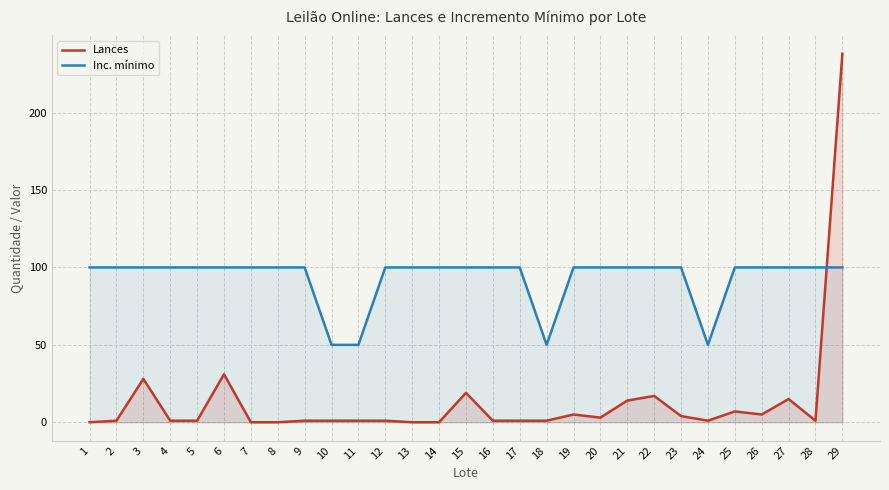

At which category is the sum across all series the highest?

29